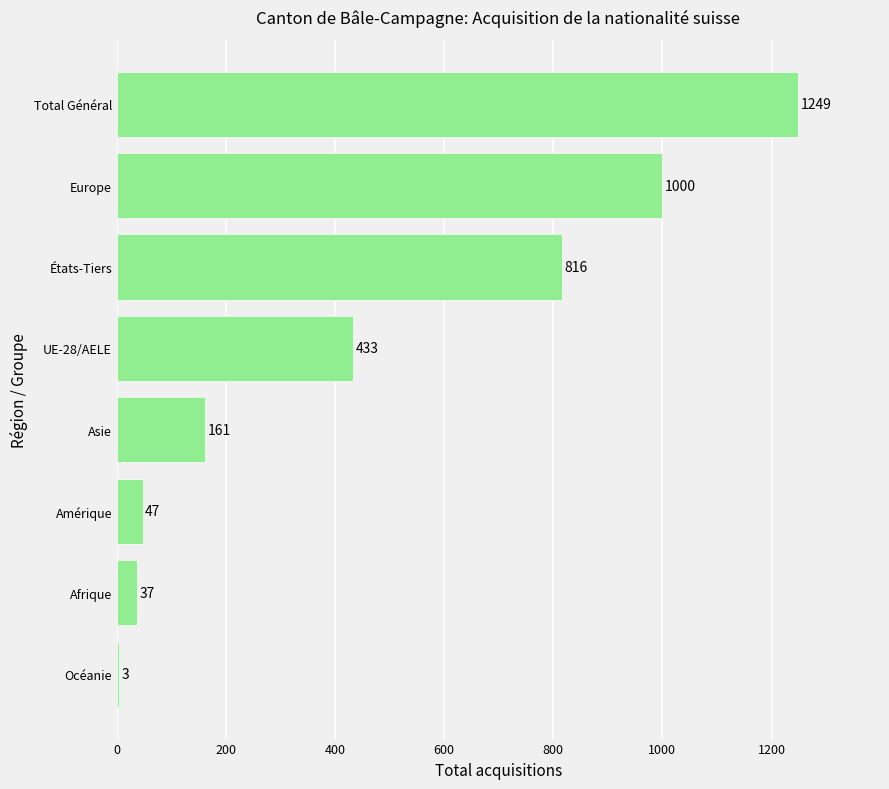

Reading bottom to top, what are all the values shown in this chart?

Océanie=3	Afrique=37	Amérique=47	Asie=161	UE-28/AELE=433	États-Tiers=816	Europe=1000	Total Général=1249